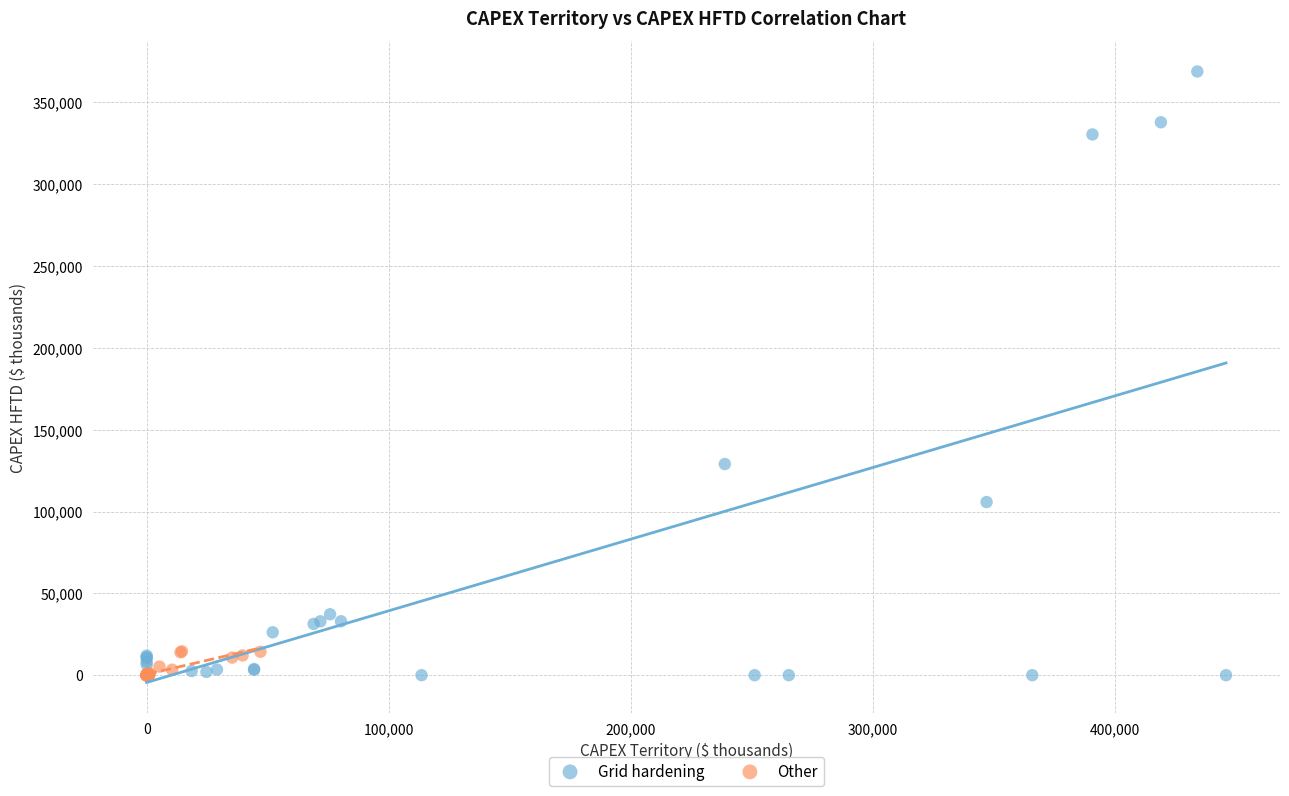

Which series contains the highest Y value?

Grid hardening